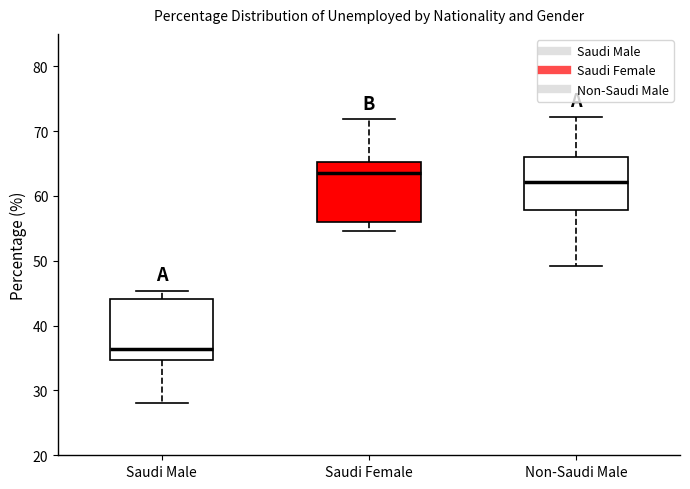

Reading left to right, read every box against the y-axis: the position of its median line, the range the box covers, and the ends of its whiskers. The values are not printed on the chart, so give them approximately, as read against the axis.

Saudi Male: median 36, box 35 to 44, whiskers 28 to 45
Saudi Female: median 64, box 56 to 65, whiskers 55 to 72
Non-Saudi Male: median 62, box 58 to 66, whiskers 49 to 72